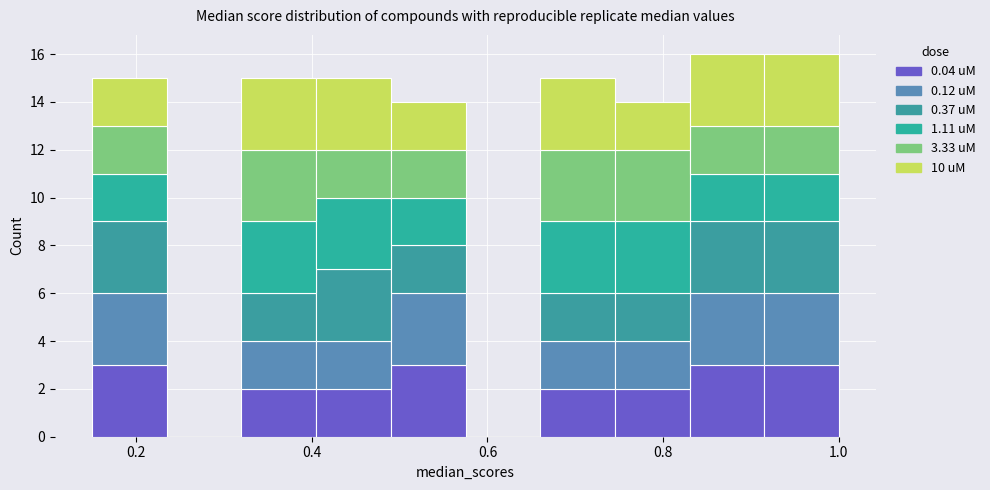

What is the total height of the stacked bar covering 0.320 to 0.405 on the x-axis? Neither the bar edges nor the heights are printed on the chart, so give them approximately, as read against the axes.

15